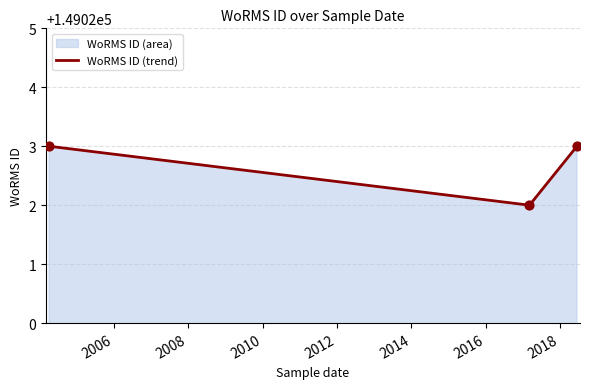

Between 2017-03-07 and 2004-04-06, which is larger?

2004-04-06